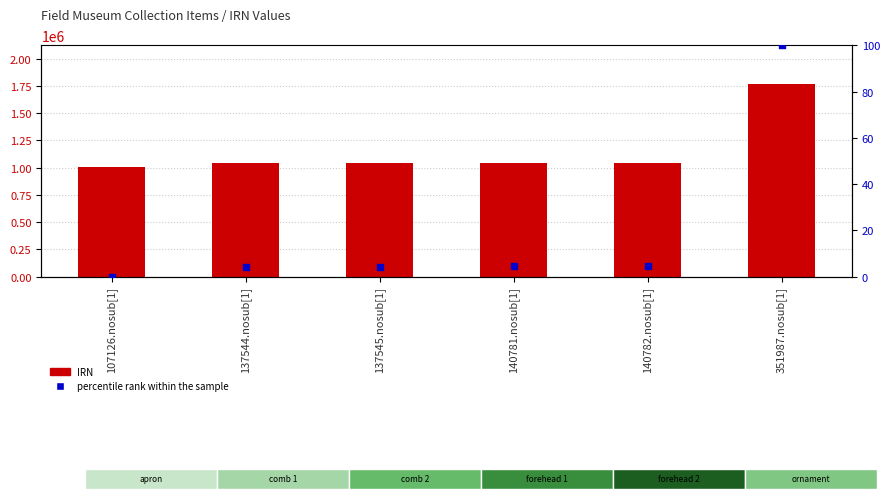

At which category is the sum across all series the highest?

351987.nosub[1]